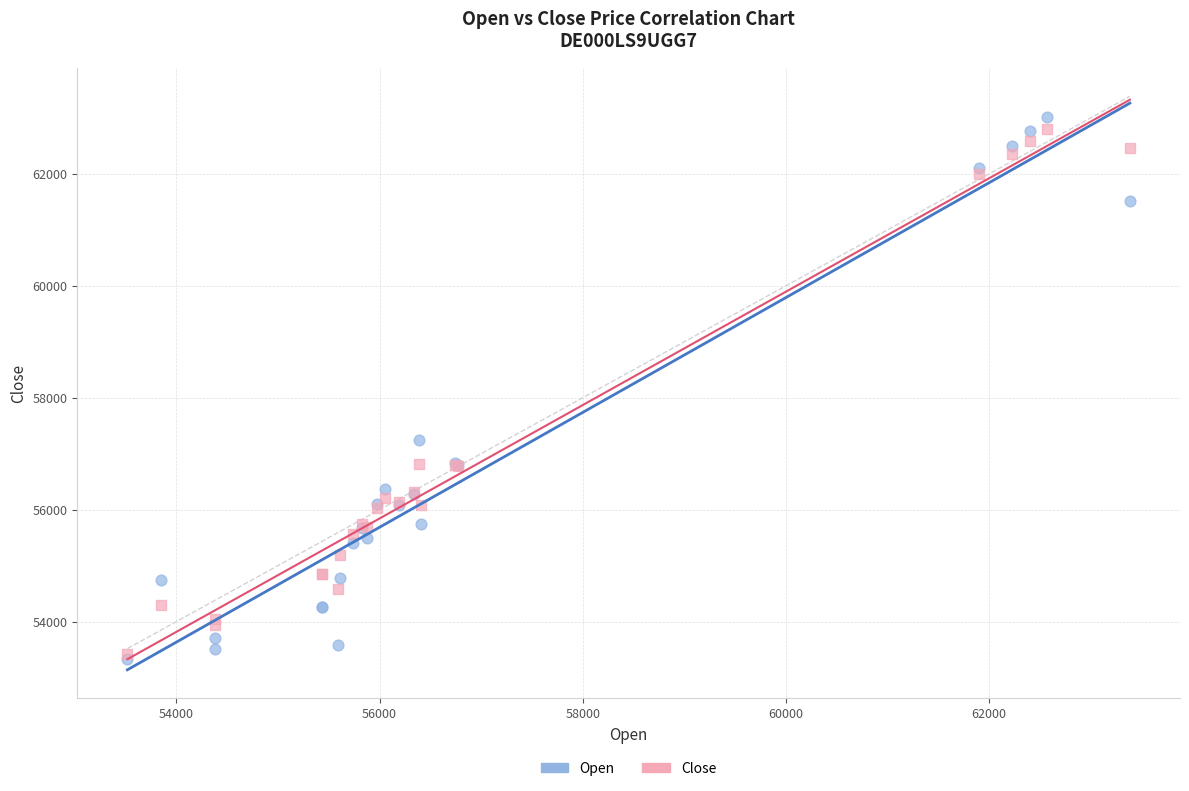

Which series reaches the minimum Y coordinate?

Open